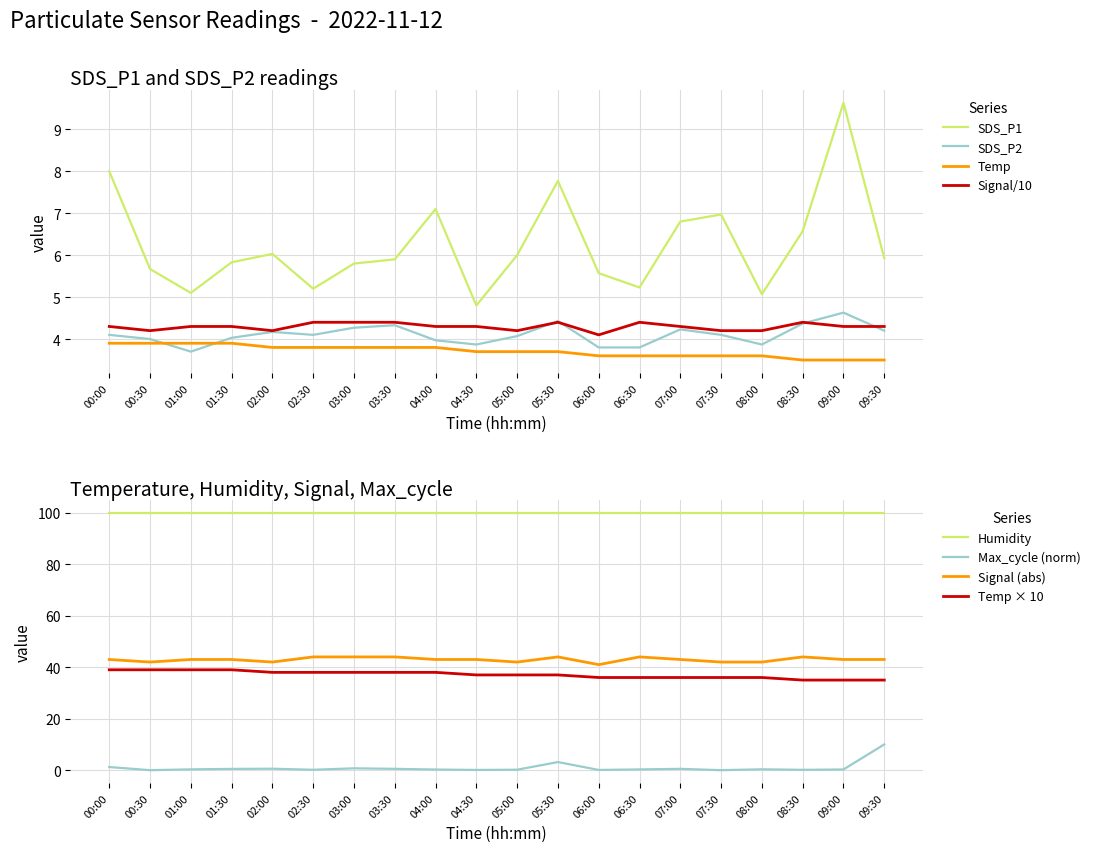

Count the Signal values in the range 4 to 5.

20